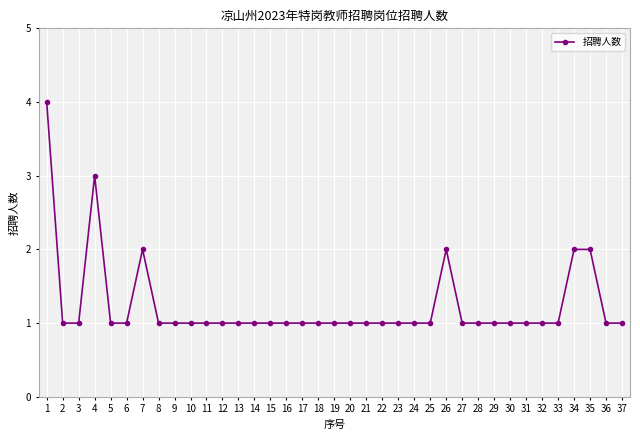

How many distinct data groups are displayed?

1